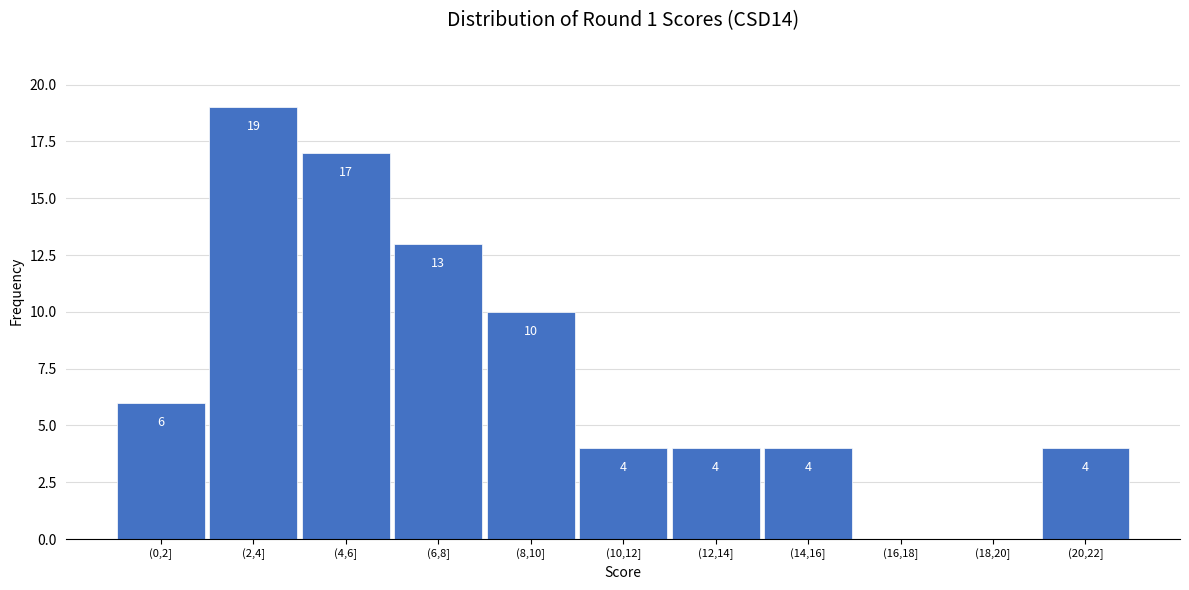

Reading left to right, list all the values displayed in this chart.

(0,2]=6	(2,4]=19	(4,6]=17	(6,8]=13	(8,10]=10	(10,12]=4	(12,14]=4	(14,16]=4	(16,18]=0	(18,20]=0	(20,22]=4